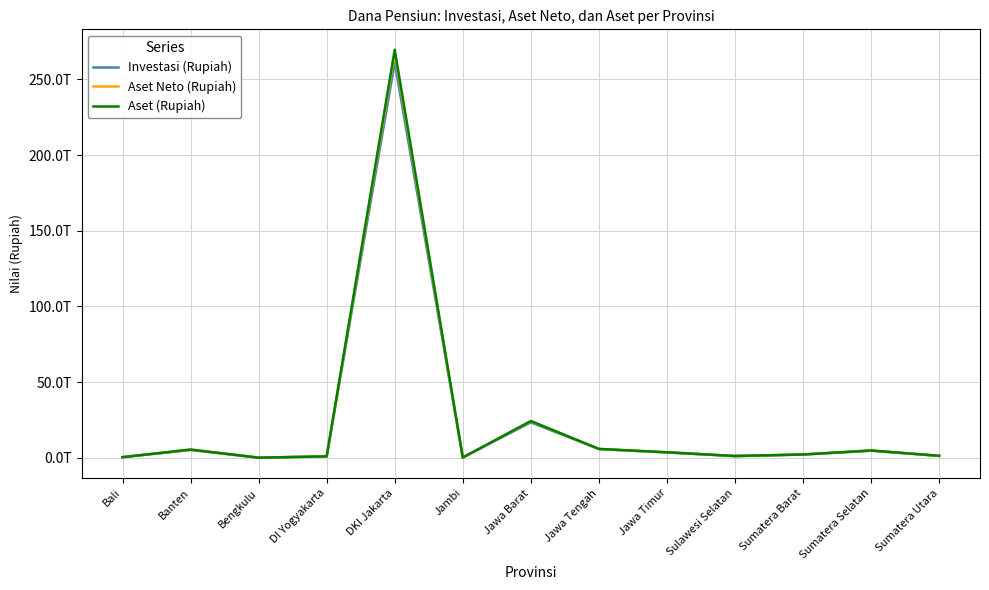

Which series has the largest total across all categories?

Aset (Rupiah)